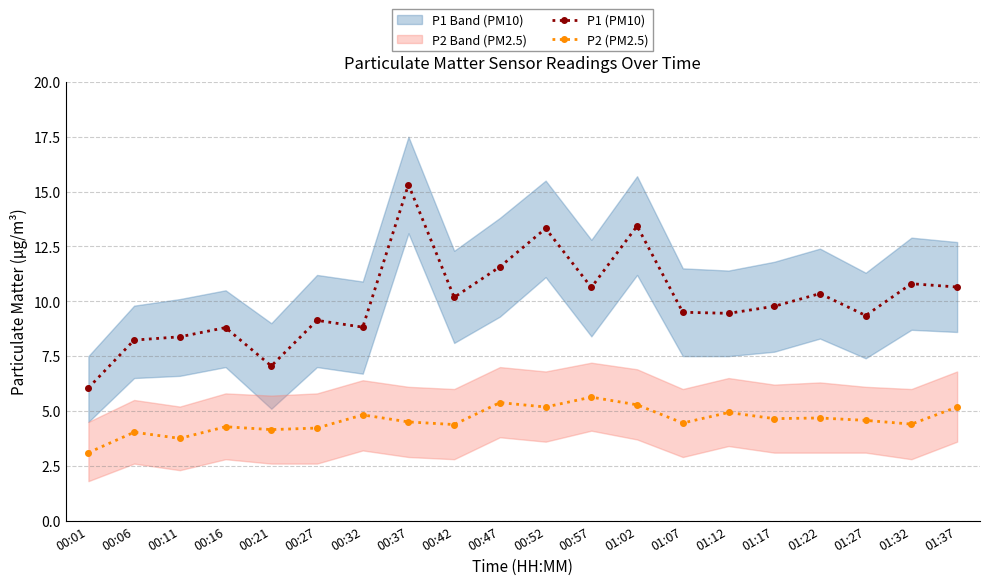

Where is P2 (PM2.5) nearest to the value 4?

00:06